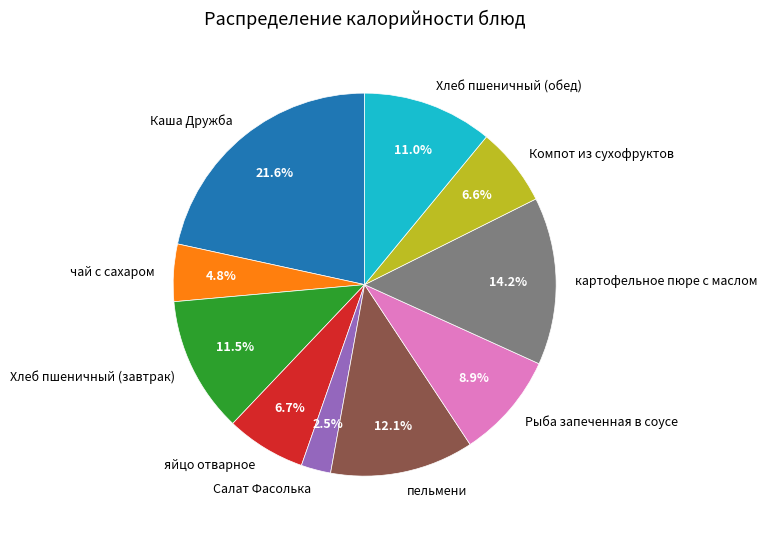

Which category has the smallest portion of the pie?

Салат Фасолька